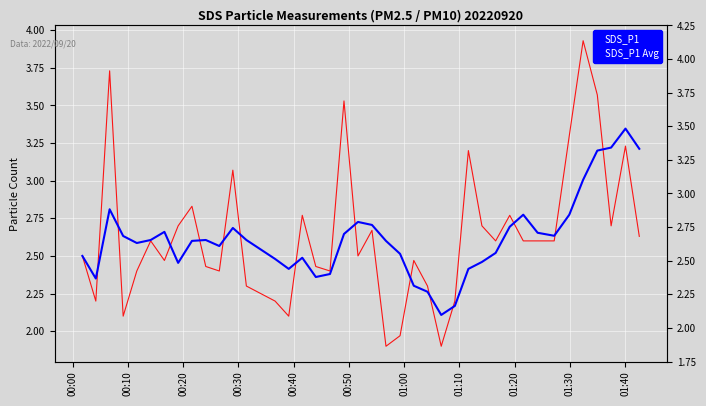

What is the minimum value shown in the chart?

1.9